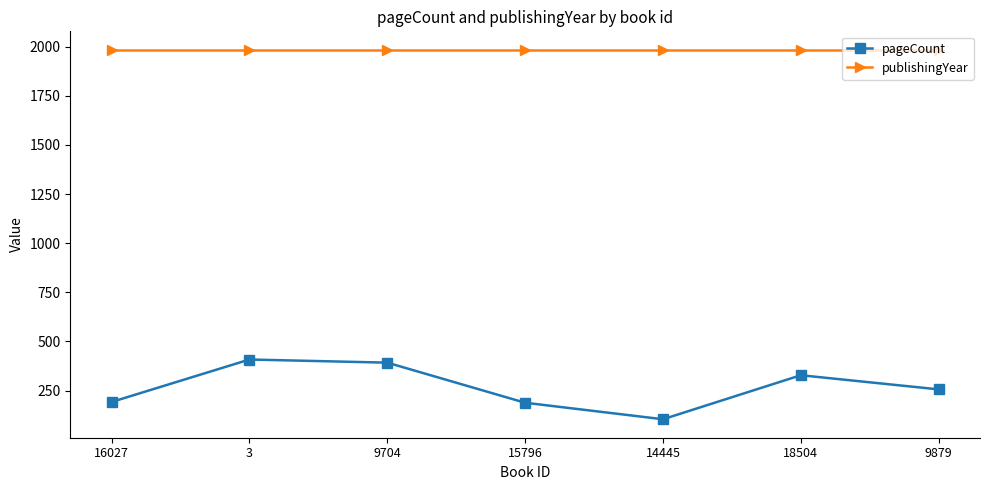

Rank the series at 16027 from highest to lowest value.

publishingYear, pageCount